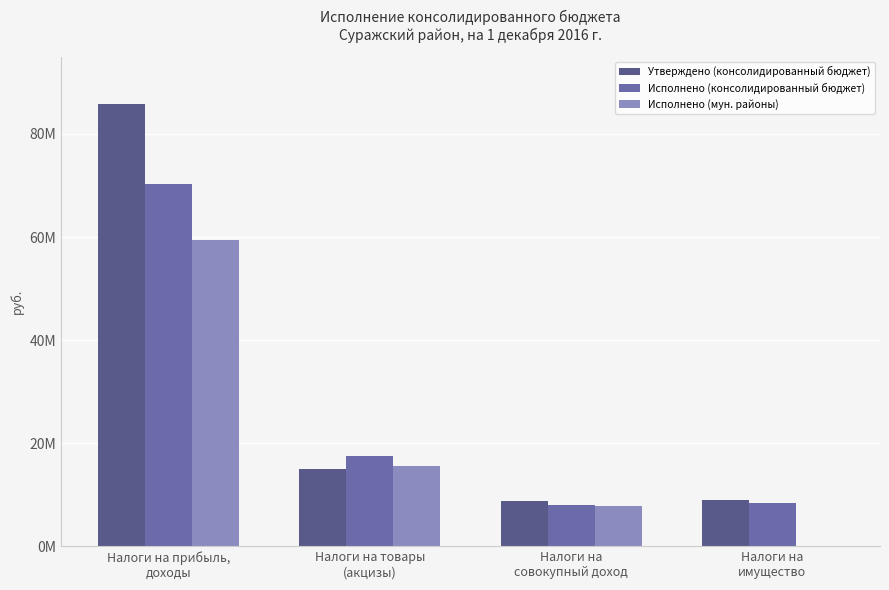

Is the value of Утверждено (консолидированный бюджет) at Налоги на товары
(акцизы) greater than the value of Исполнено (консолидированный бюджет) at Налоги на
имущество?

Yes